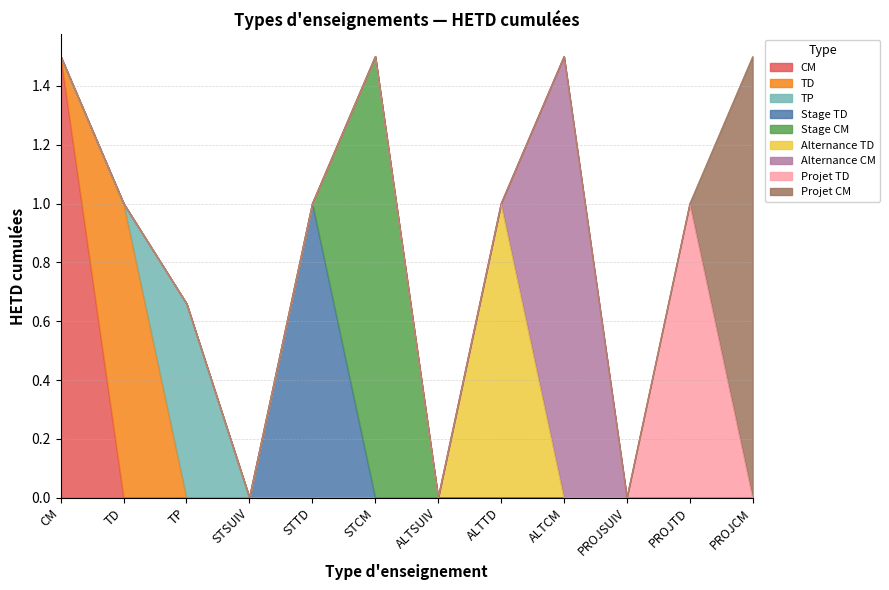

Which series has the largest total across all categories?

Cours magistral (CM)